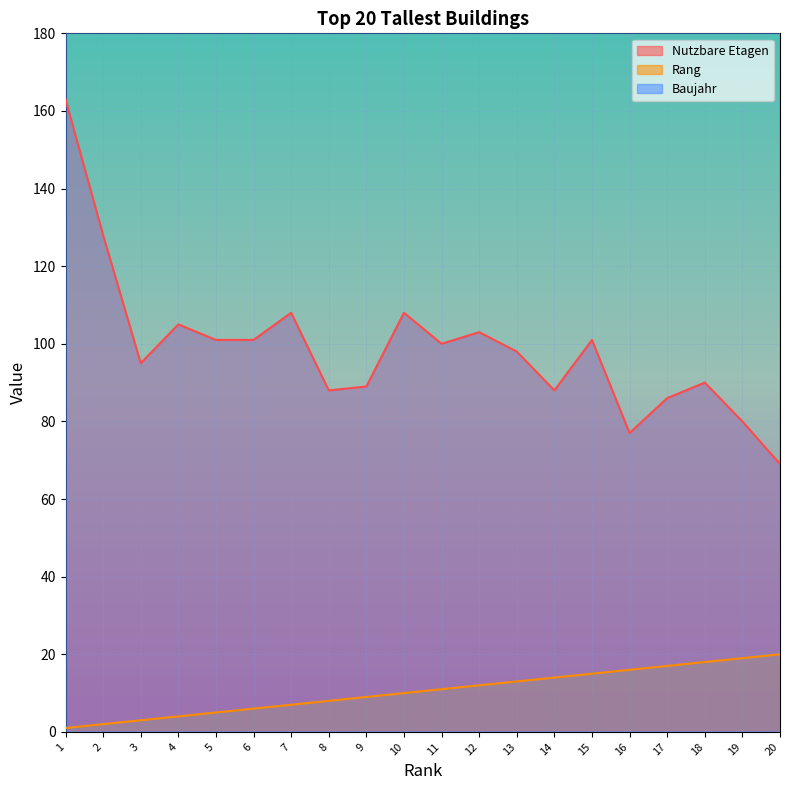

What is the sum of all Rang values?

210